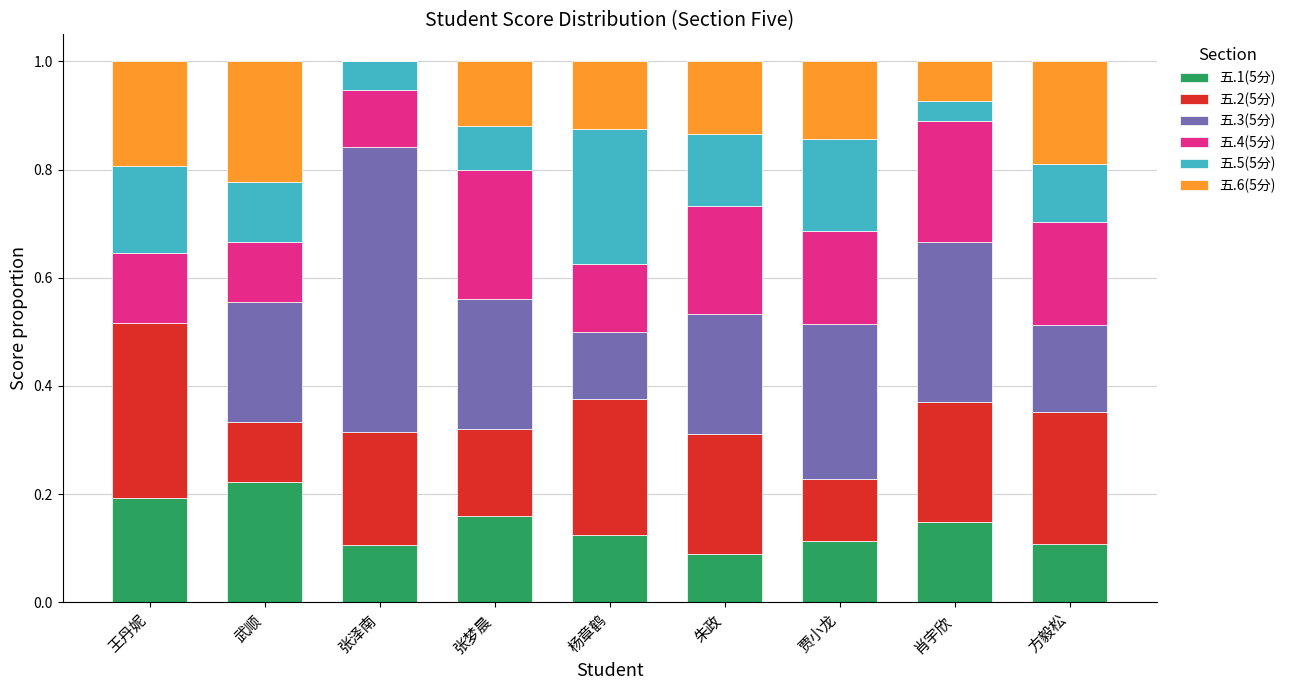

The value of 五.4(5分) at 方毅松 is 0.3. True or false?

False